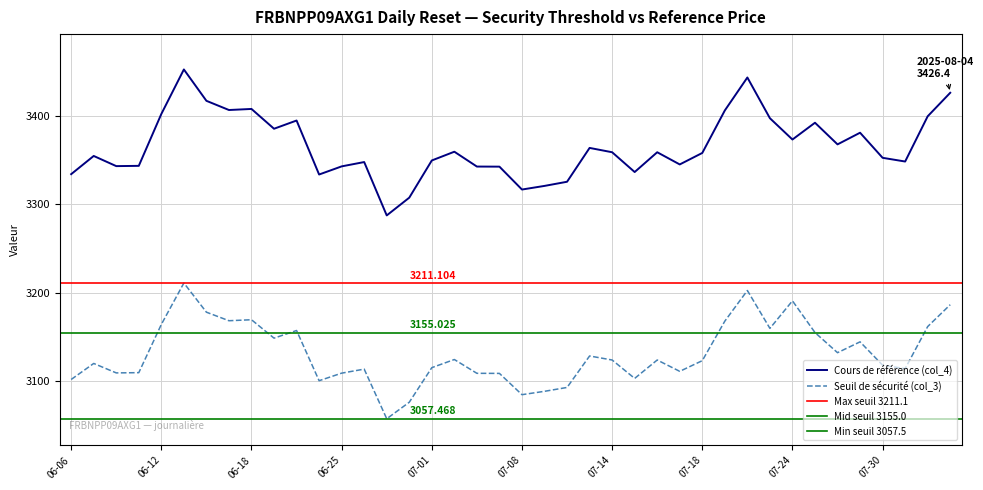

Reading left to right, transcribe all the data shown in this chart.

Seuil de sécurité (col_3): 3101.9	3120.1	3109.4	3109.6	3164.2	3211.1	3178.1	3168.4	3169.5	3148.7	3157.3	3100.5	3109.1	3113.6	3057.5	3076.2	3115.3	3124.5	3108.9	3108.8	3084.7	3088.5	3092.9	3128.5	3124.0	3103.1	3124.0	3111.1	3123.2	3168.0	3202.6	3159.8	3190.9	3155.0	3132.2	3144.5	3118.1	3114.2	3161.8	3186.6
Cours de référence (col_4): 3334.3	3354.9	3343.4	3343.7	3402.4	3452.8	3417.3	3406.9	3408.1	3385.7	3395.0	3333.9	3343.1	3348.0	3287.6	3307.7	3349.8	3359.7	3342.9	3342.8	3316.9	3321.0	3325.7	3364.0	3359.1	3336.7	3359.1	3345.3	3358.3	3406.4	3443.7	3397.6	3373.5	3392.5	3368.0	3381.2	3352.8	3348.6	3399.8	3426.4